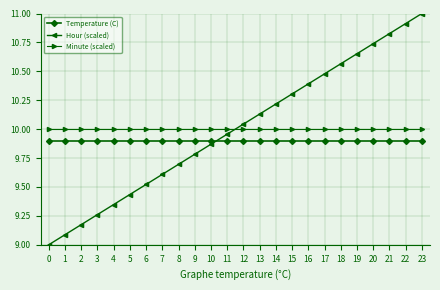

Is it true that Hour (scaled) equals 9.1 at 1?

True